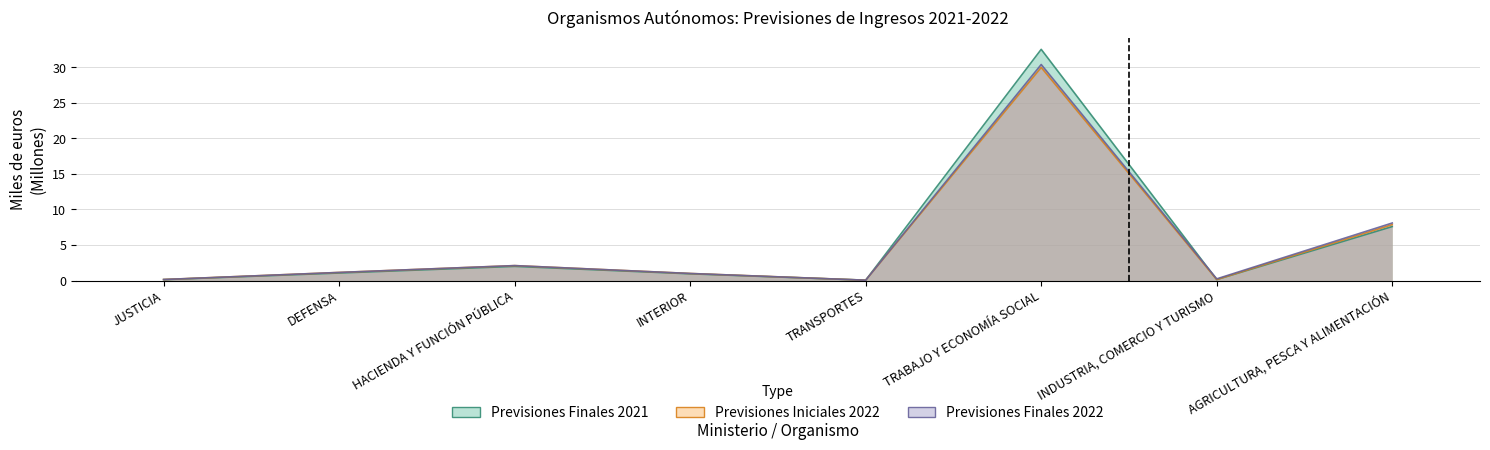

What position from the right is INDUSTRIA, COMERCIO Y TURISMO?

2